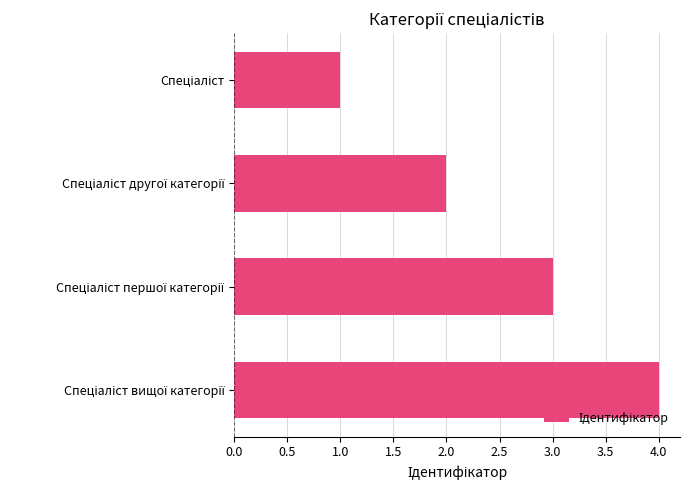

What is the maximum value shown in the chart?

4